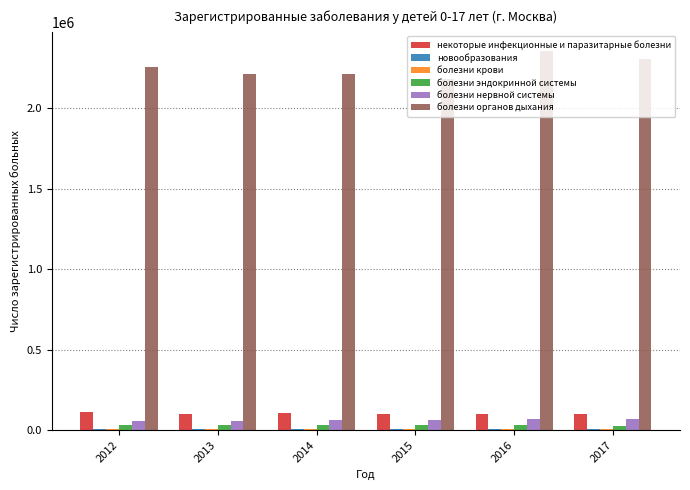

The болезни органов дыхания series shows 532676 at 2017. True or false?

False